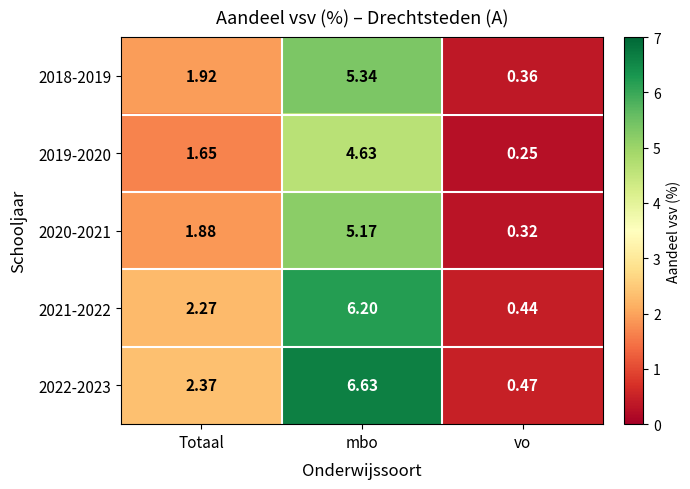

At which category does the chart reach its peak across all series?

mbo